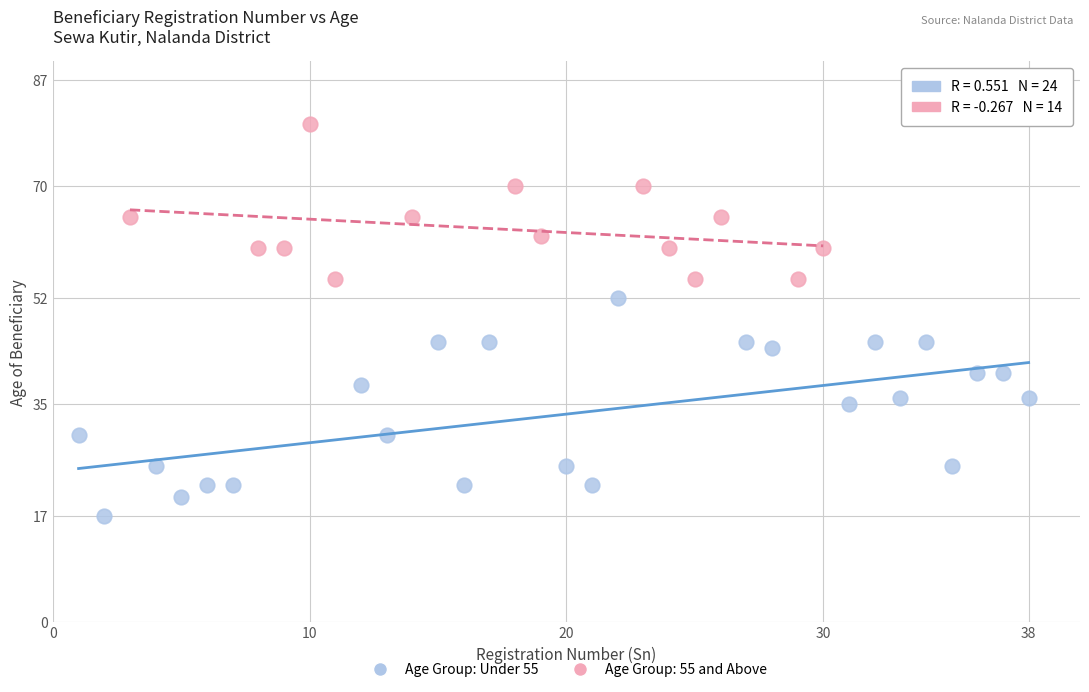

Which series reaches the minimum Y coordinate?

Age Group: Under 55